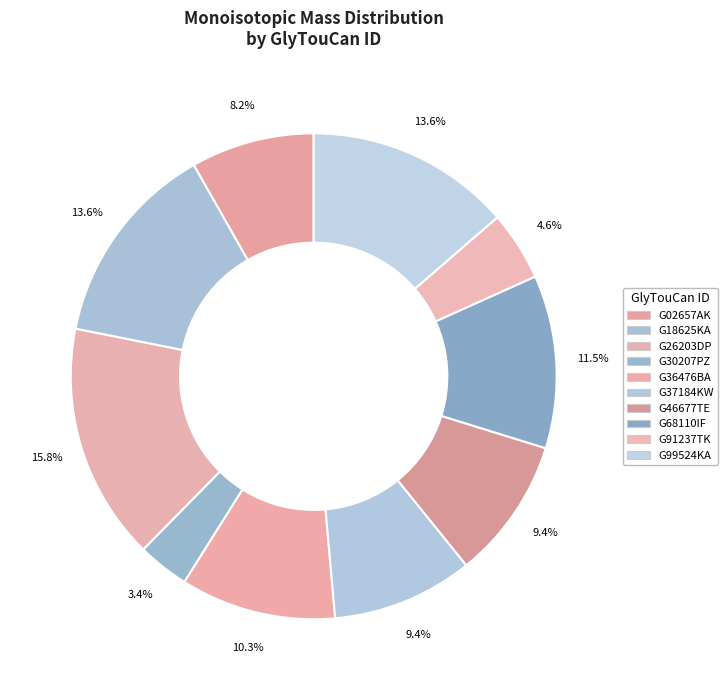

Count the number of slices in the pie.

10